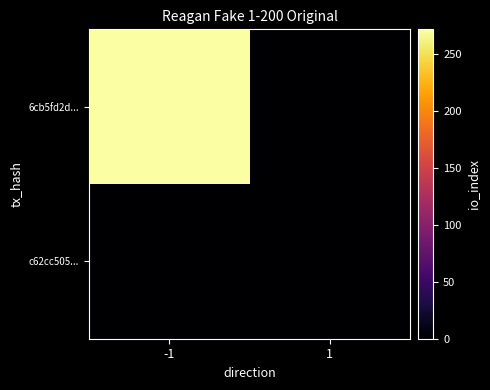

Reading right to left, extract all data points from this chart.

6cb5fd2d...: 1=0	-1=272
c62cc505...: 1=0	-1=0